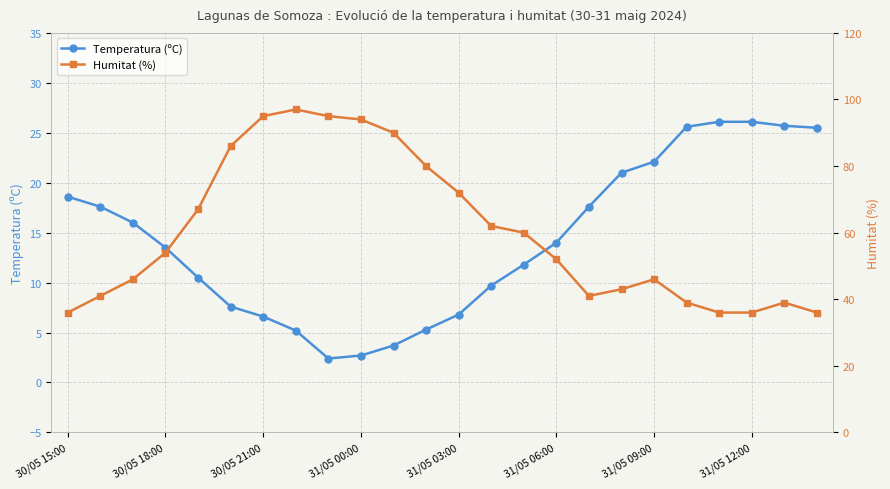

True or false: Temperatura (ºC) has more than 2 interior local peaks.

False